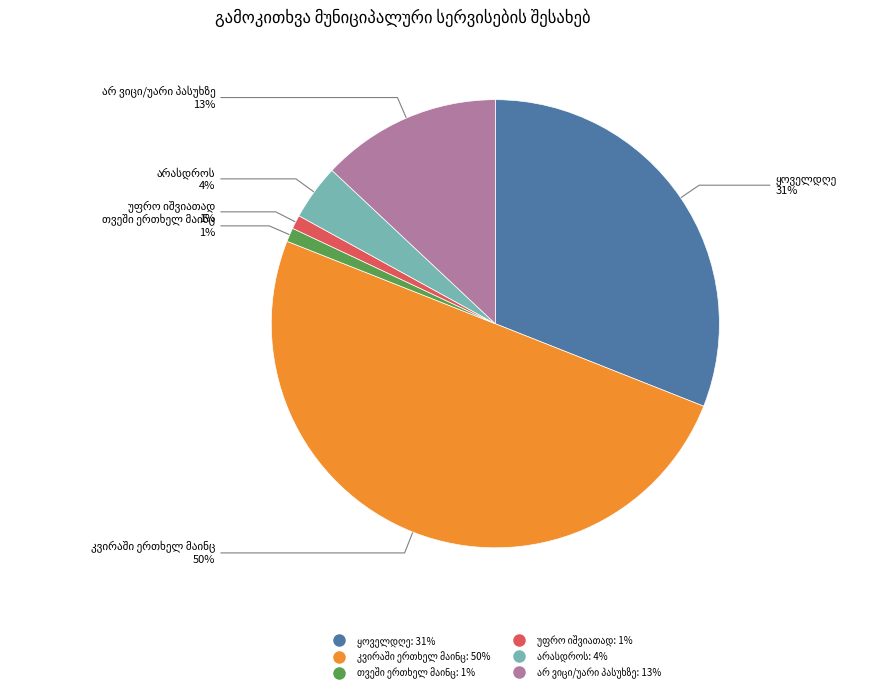

How many slices are in this pie chart?

6